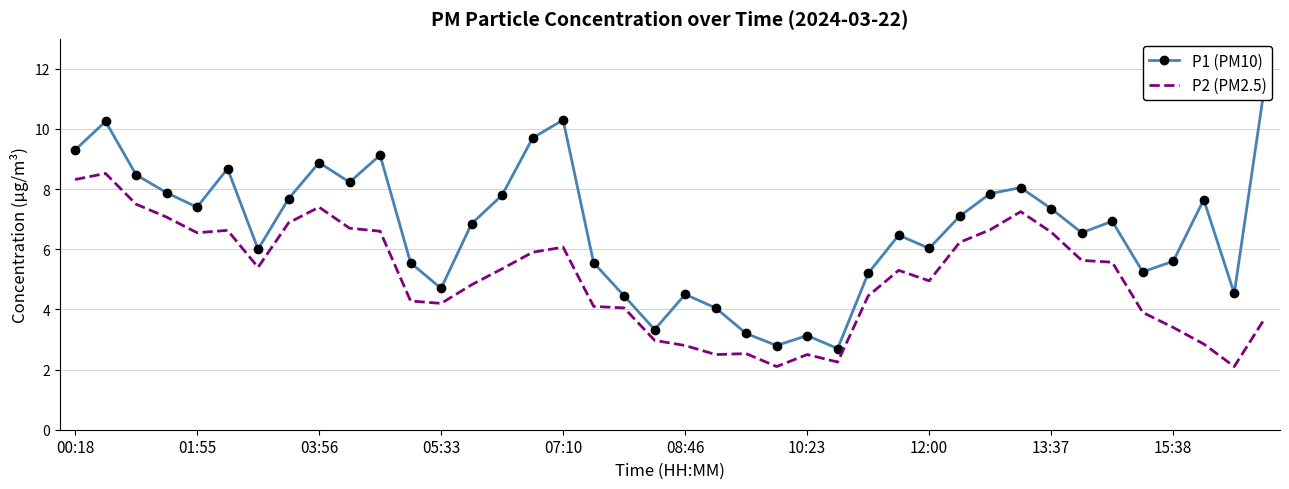

At which label does P2 (PM2.5) first exceed 5?

00:18